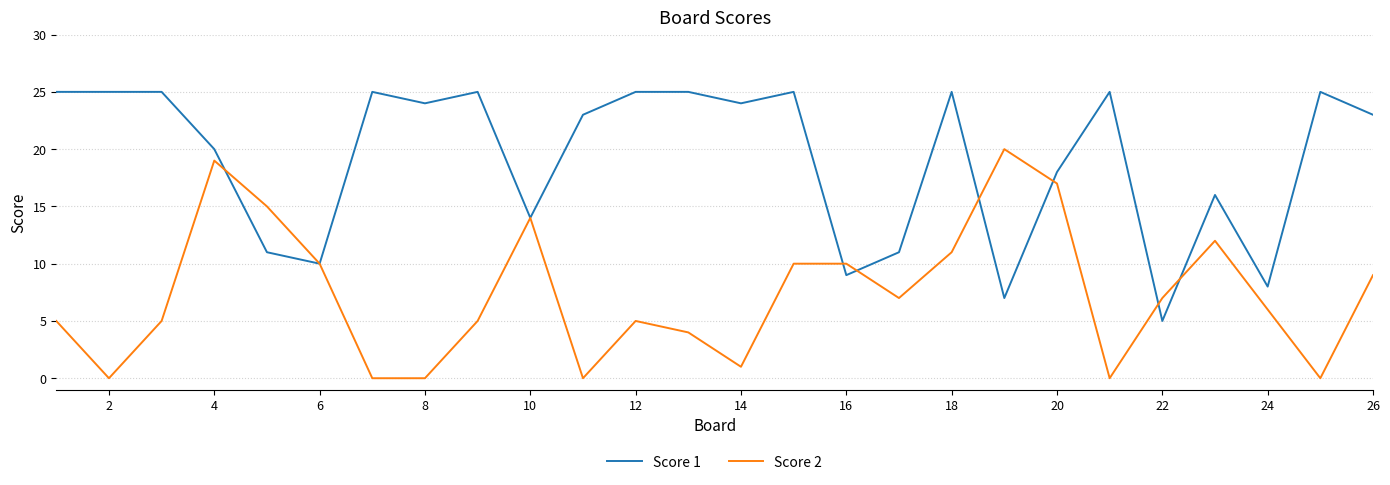

Which series has the largest total across all categories?

Score 1